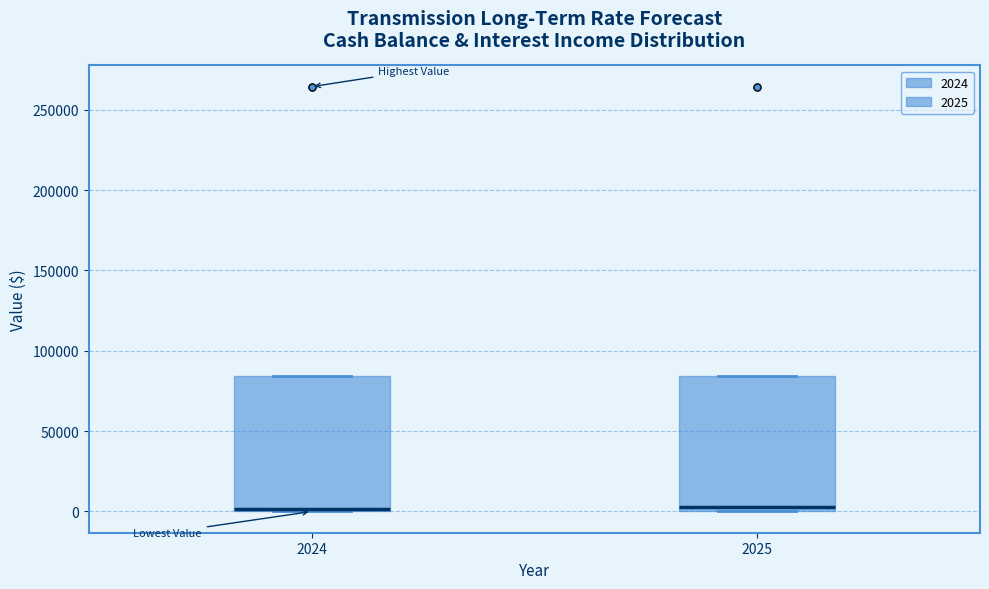

Reading left to right, transcribe this box plot: for each box, give where its median line is, the range the box spans, and where its two whiskers end, as read against the y-axis. The values are not printed on the chart, so give them approximately, as read against the axis.

2024: median 0, box 0 to 85000, whiskers 0 to 85000
2025: median 5000, box 0 to 85000, whiskers 0 to 85000